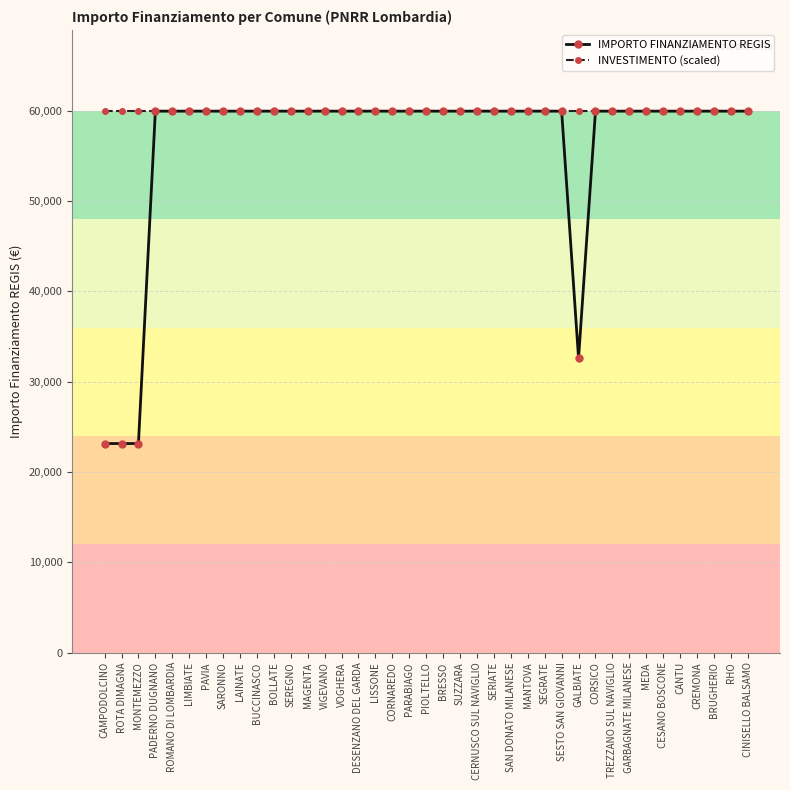

What is the smallest value displayed?

23147